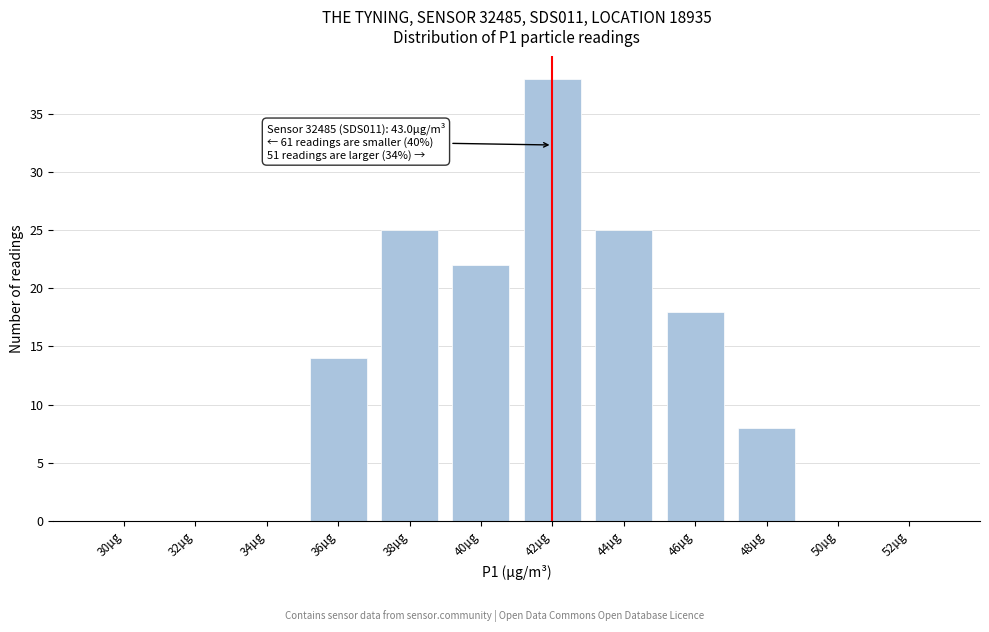

Reading left to right, transcribe all the data shown in this chart.

30µg=0	32µg=0	34µg=0	36µg=14	38µg=25	40µg=22	42µg=38	44µg=25	46µg=18	48µg=8	50µg=0	52µg=0